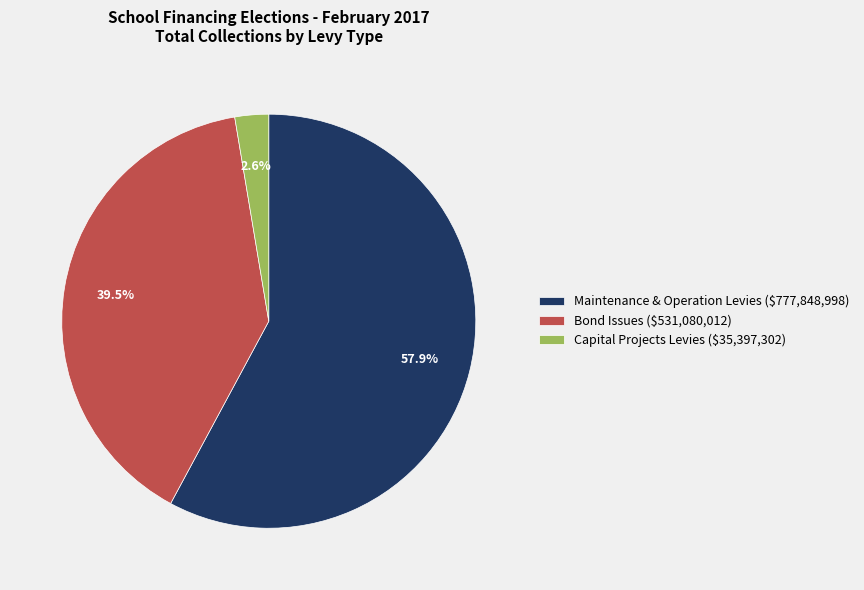

Count the number of slices in the pie.

3